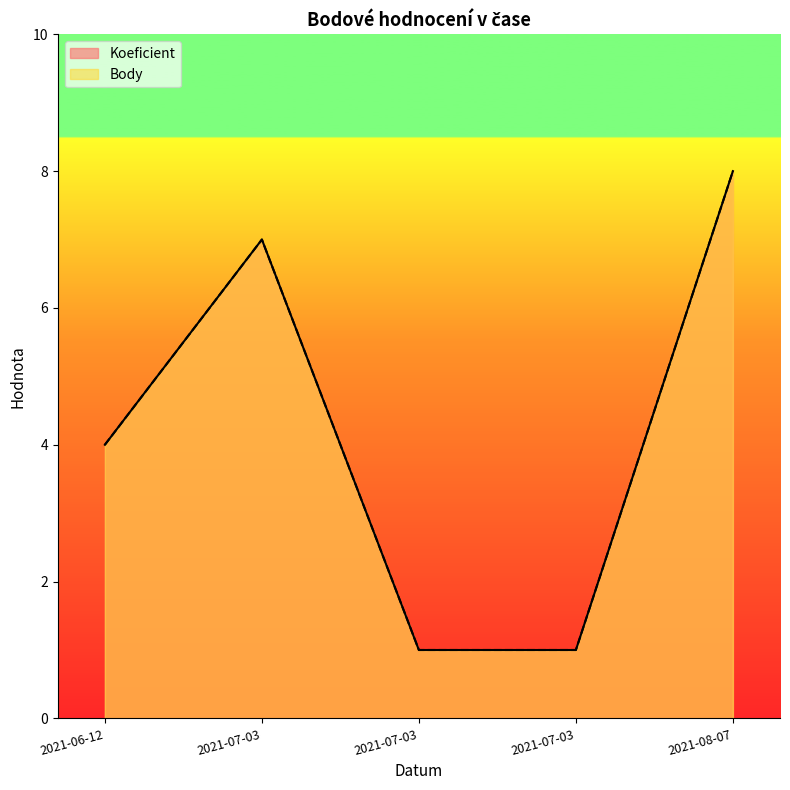

Is it true that Koeficient equals 3 at 2021-06-12?

False